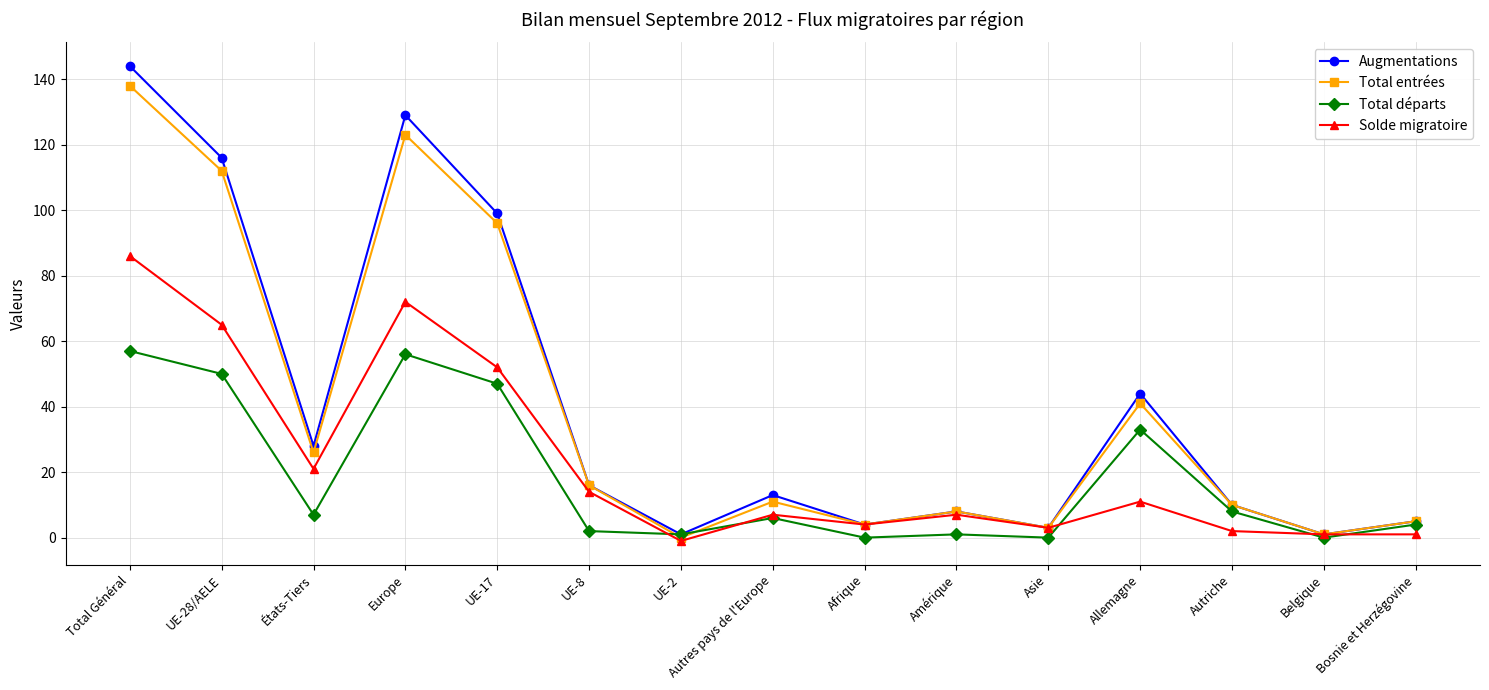

What is the difference between the second highest and second lowest values in the Solde migratoire series?

71